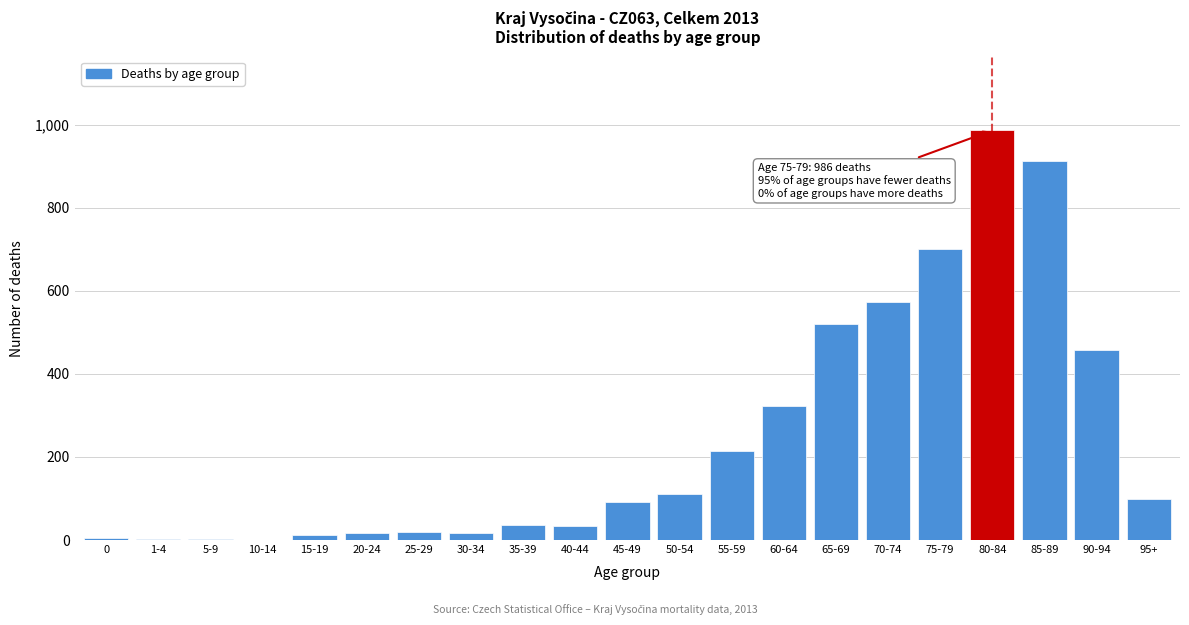

Which category has the highest value across all series?

80-84